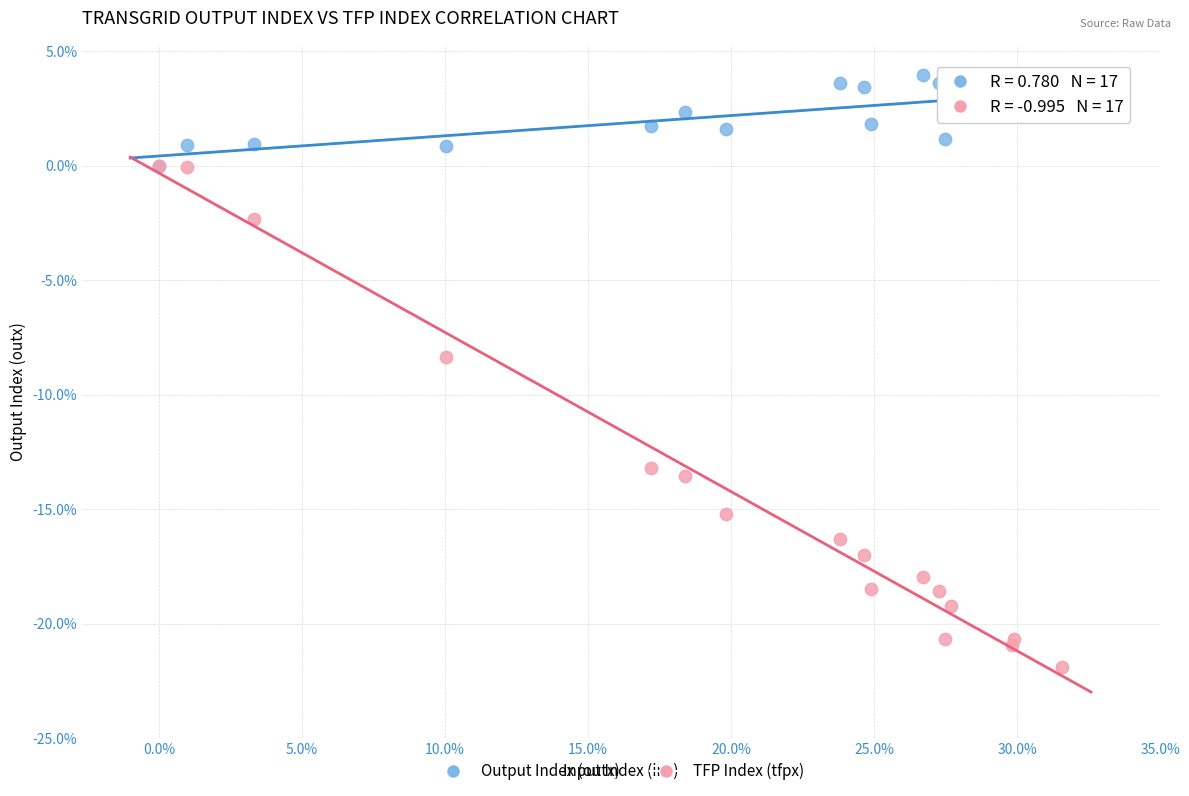

Which series has the largest Y range (max minus min)?

TFP Index (tfpx)